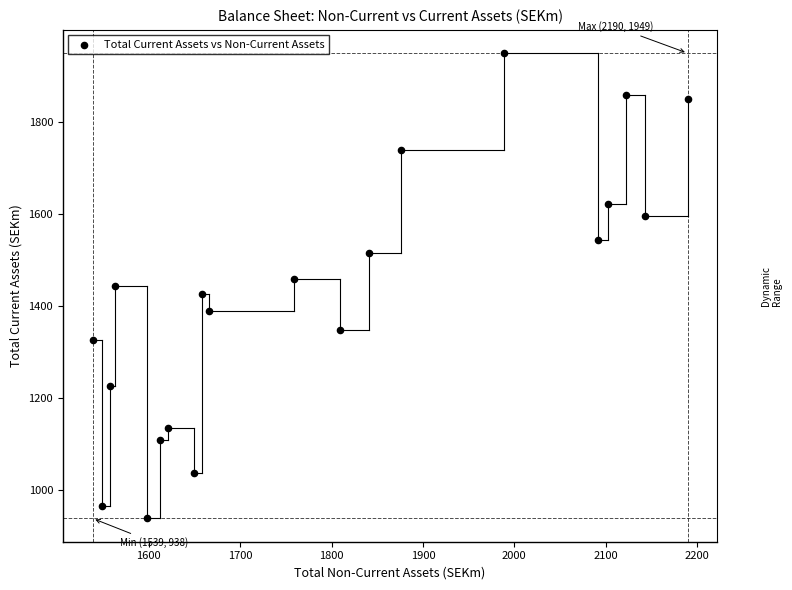

What is the range of Y values (max minus min)?

1010.8